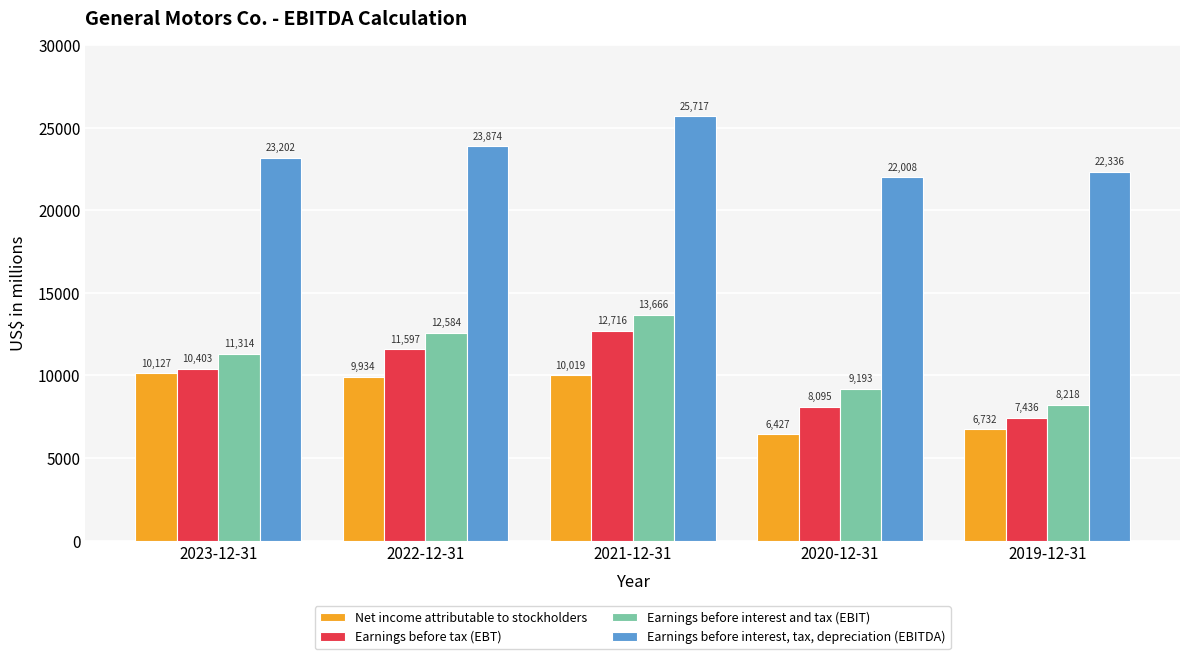

What is the difference between the second highest and second lowest values in the Net income attributable to stockholders series?

3287